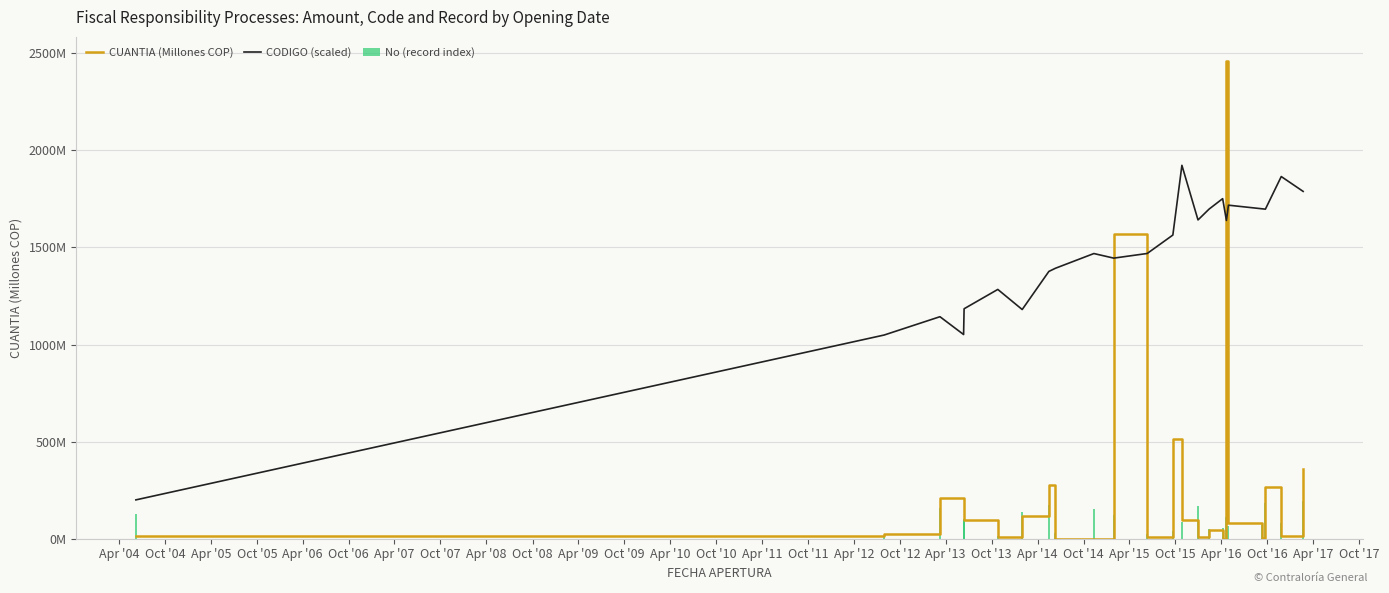

What is the difference between the second highest and minimum values in the CUANTIA (Millones COP) series?

1566.9